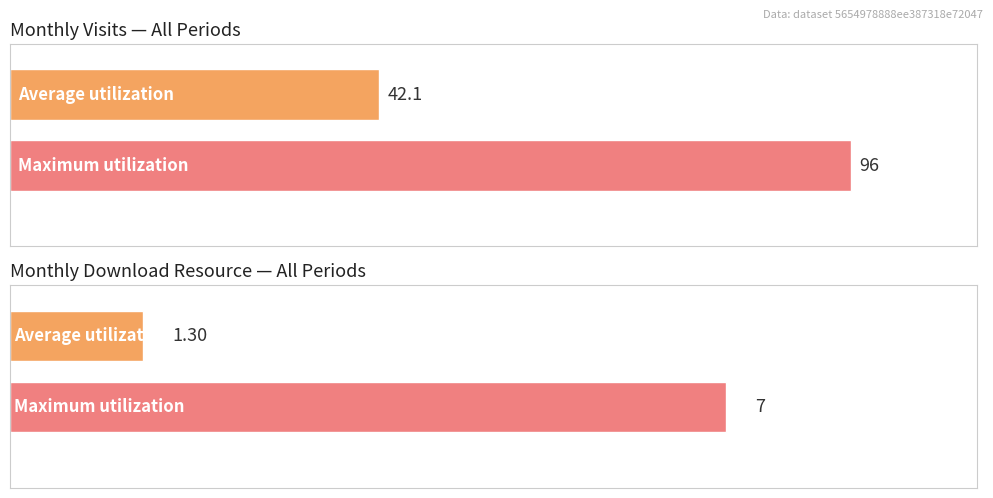

Rank the series by their average value, from lowest to highest.

monthly_download_resource, monthly_visit